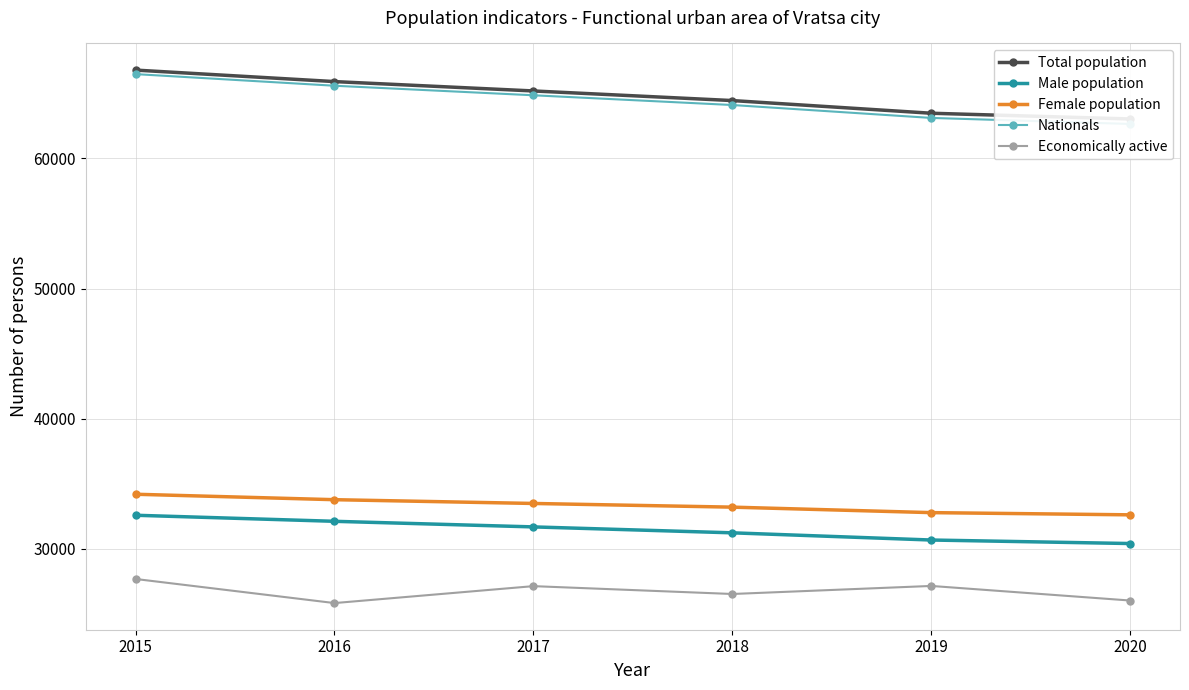

True or false: Total population and Female population cross at least once.

False